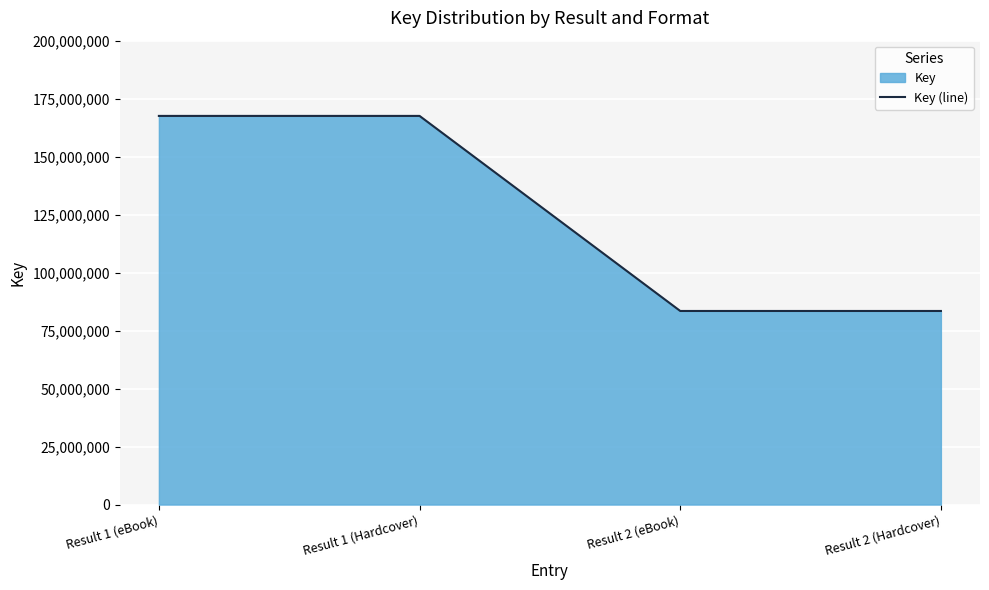

Reading left to right, what are all the values shown in this chart?

167558250	167558250	83463318	83463318